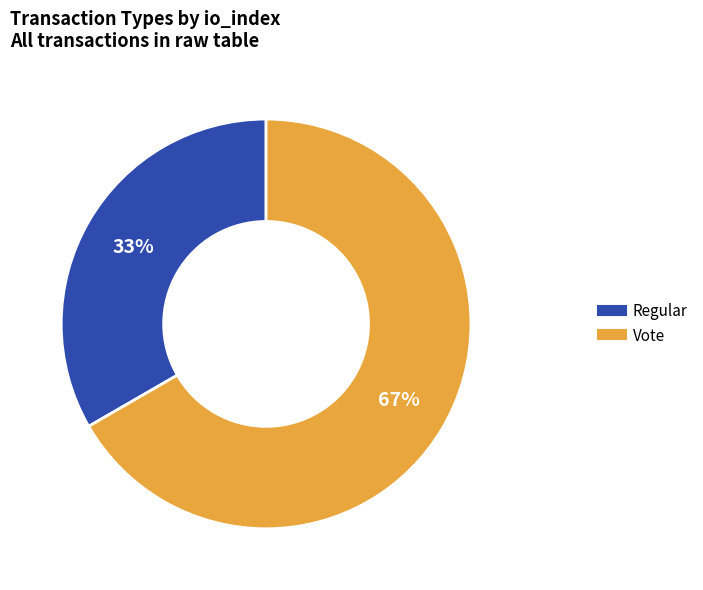

To the nearest percent, what is the average slice percentage?

50%